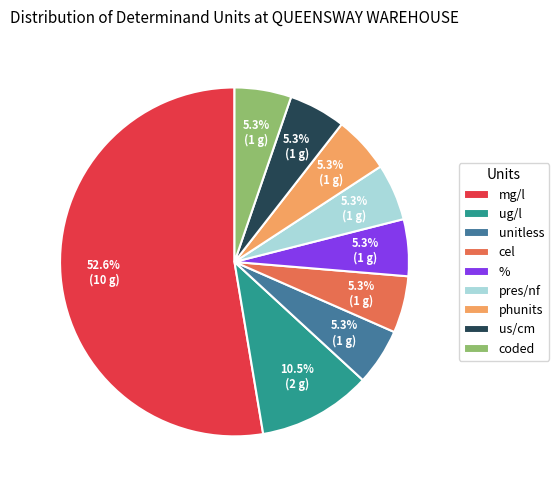

What is the ratio of the value at cel to the value at us/cm?

1.0